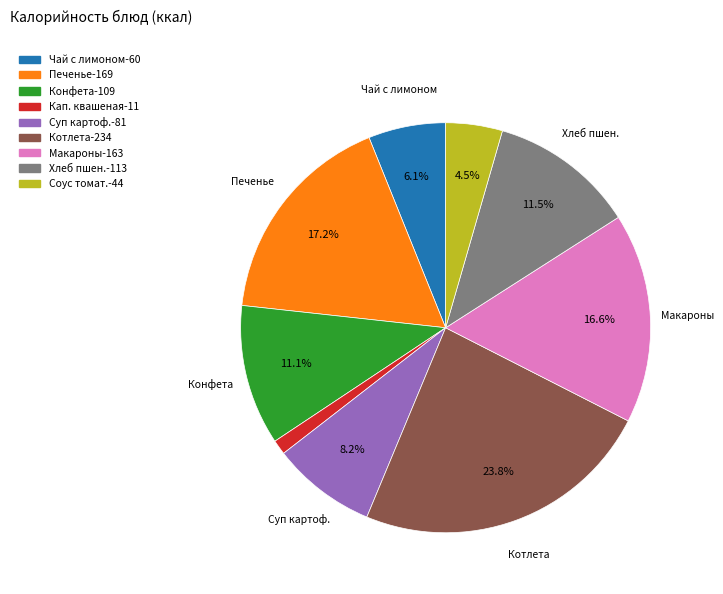

Is there a majority slice in this chart?

No